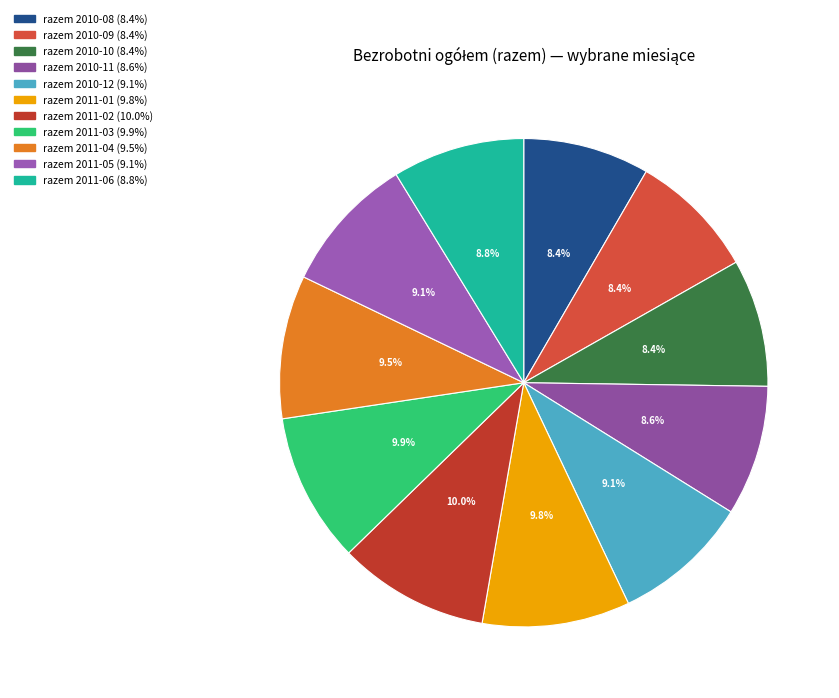

Does any single category account for the majority?

No